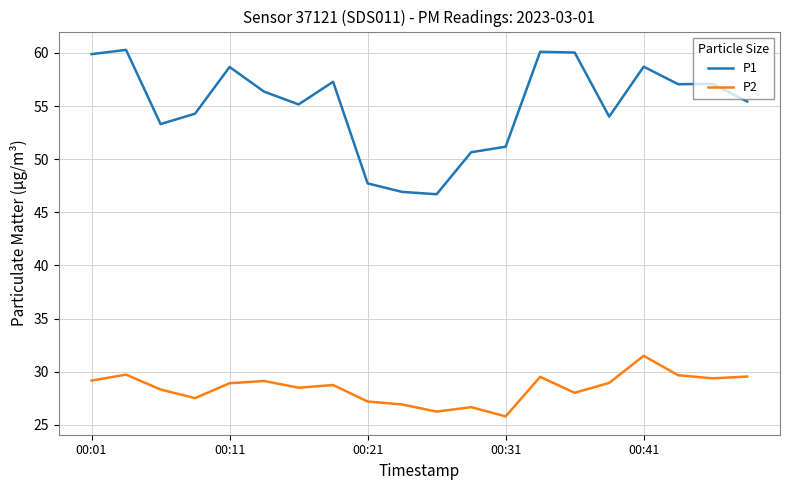

True or false: P1 and P2 intersect in this chart.

False